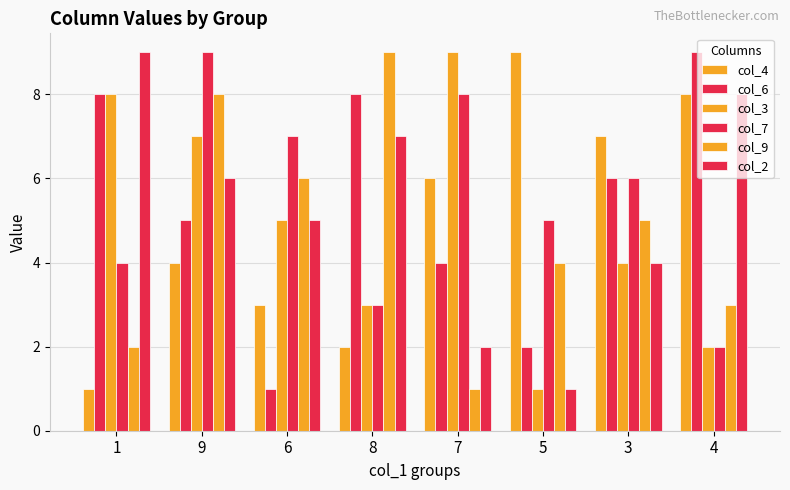

The col_3 series shows 3 at 8. True or false?

True